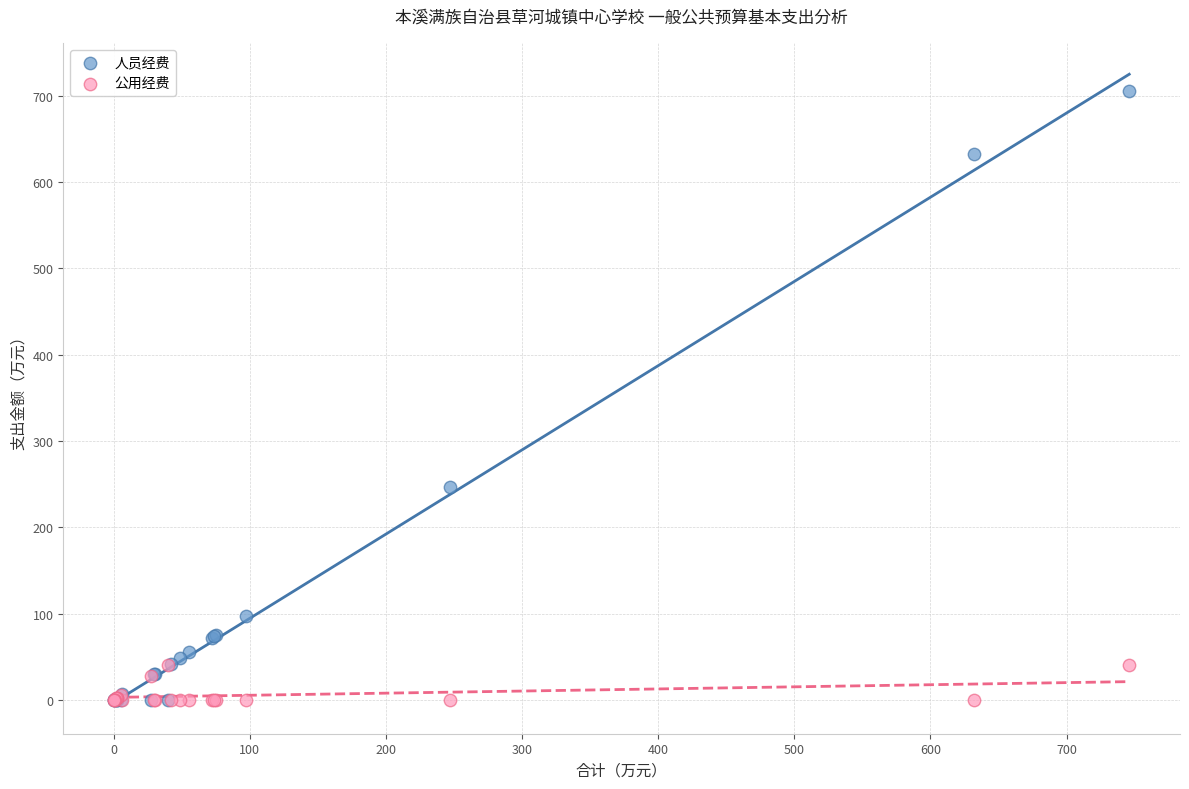

Across all series, what Y value is closest to 352?

247.0